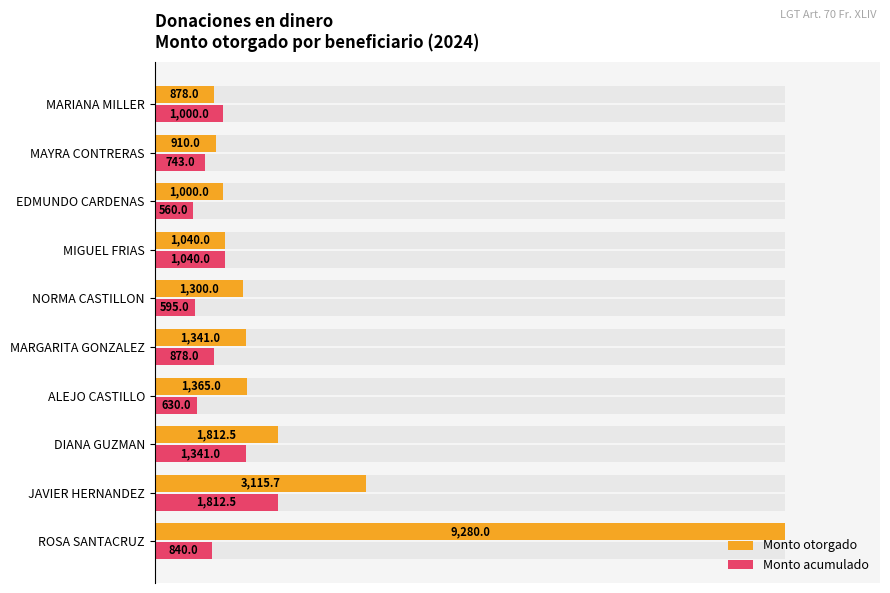

The Monto otorgado series shows 21.2 at ALEJO CASTILLO. True or false?

False